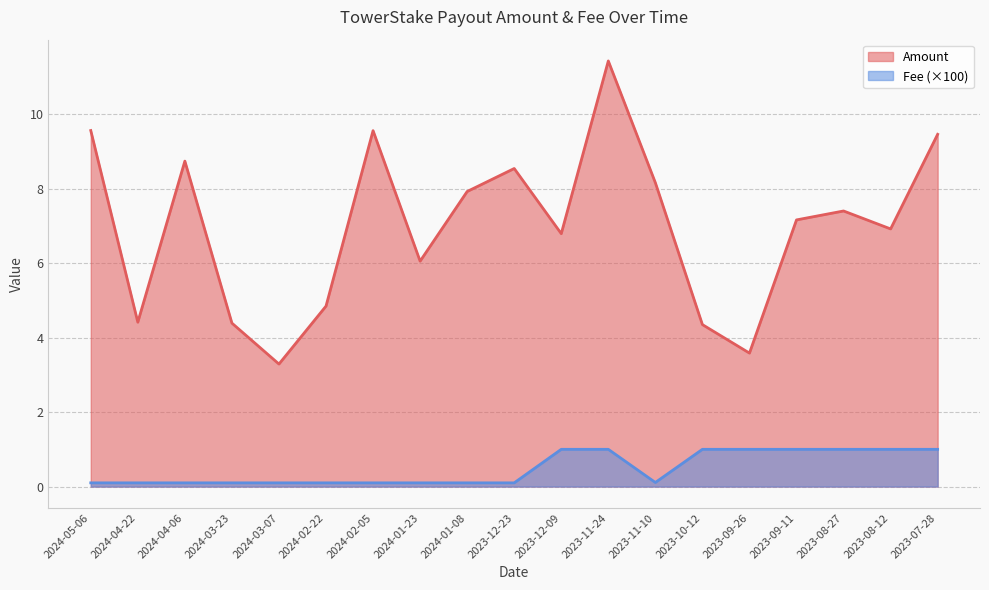

What is the total value across all series at 2024-03-23?

4.5